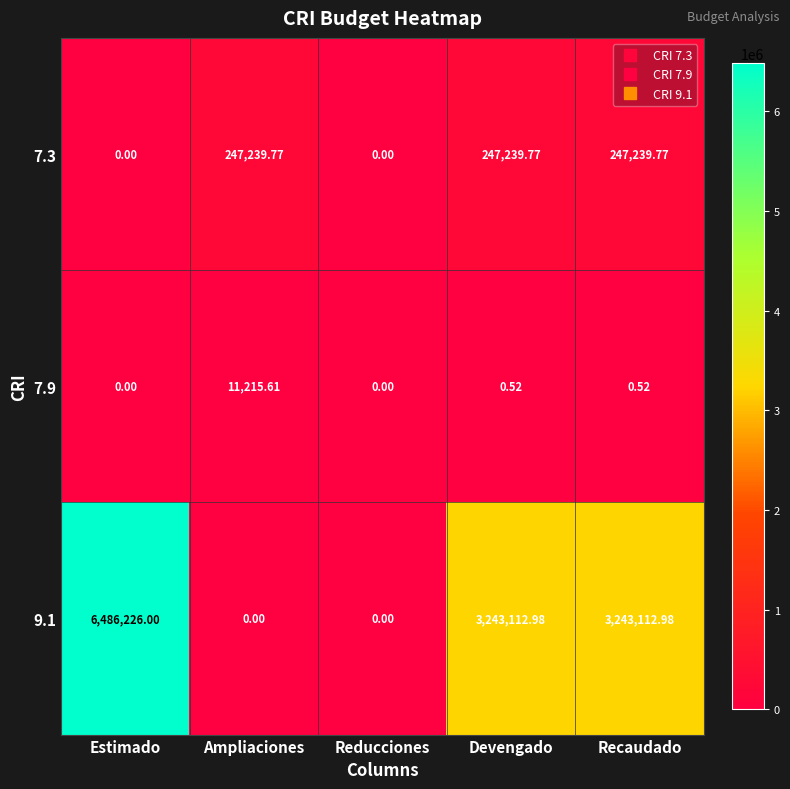

Which series has the widest spread of values?

9.1